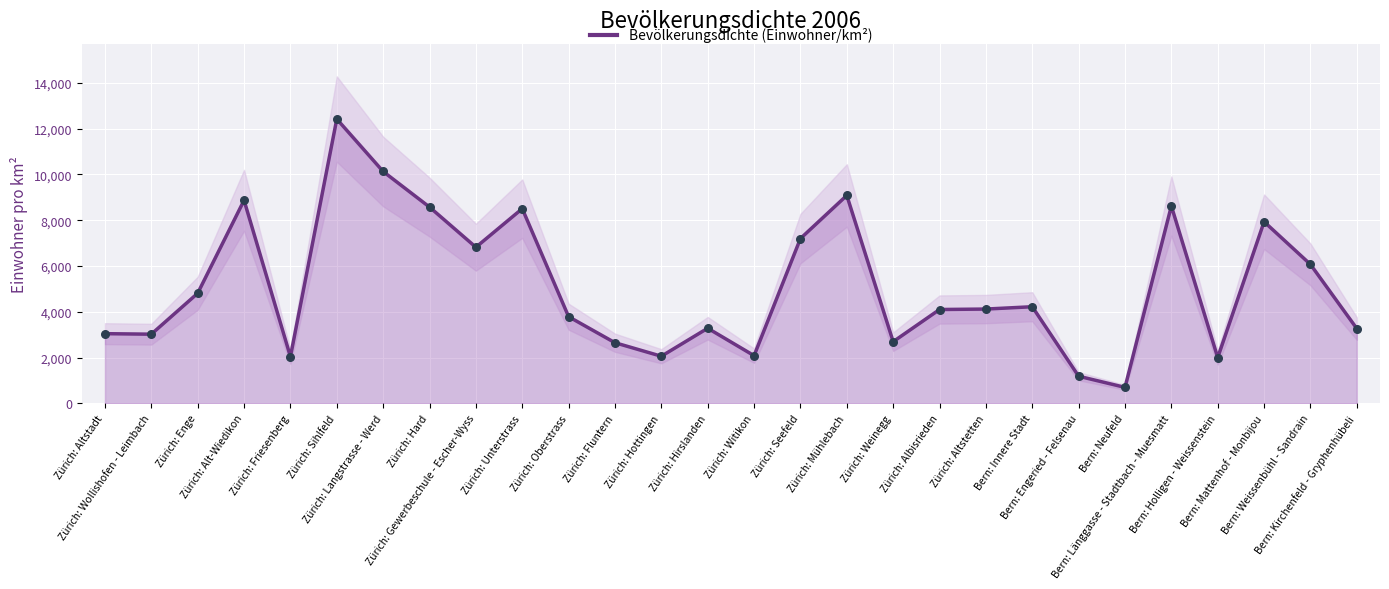

What is the change in value from Zürich: Witikon to Bern: Länggasse - Stadtbach - Muesmatt?

+6536.6